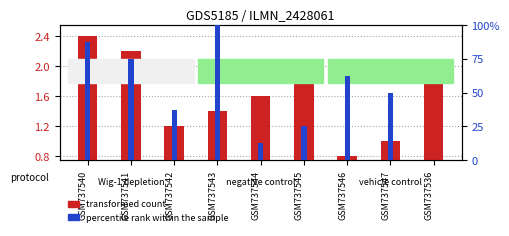

How many bars are there in total?

18